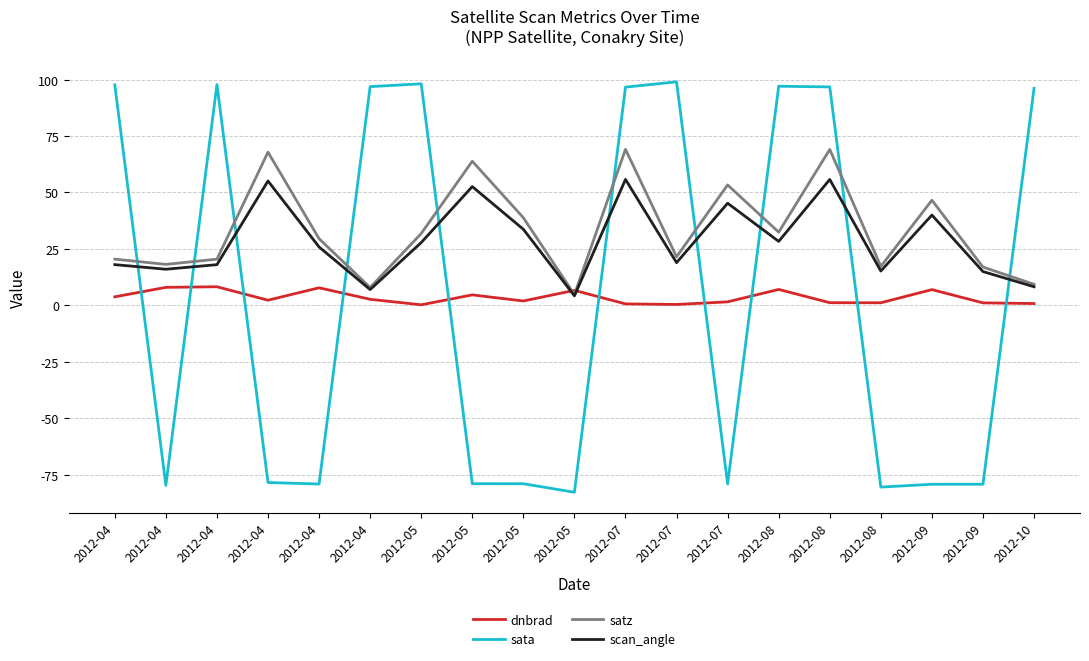

How many lines are shown in the chart?

4